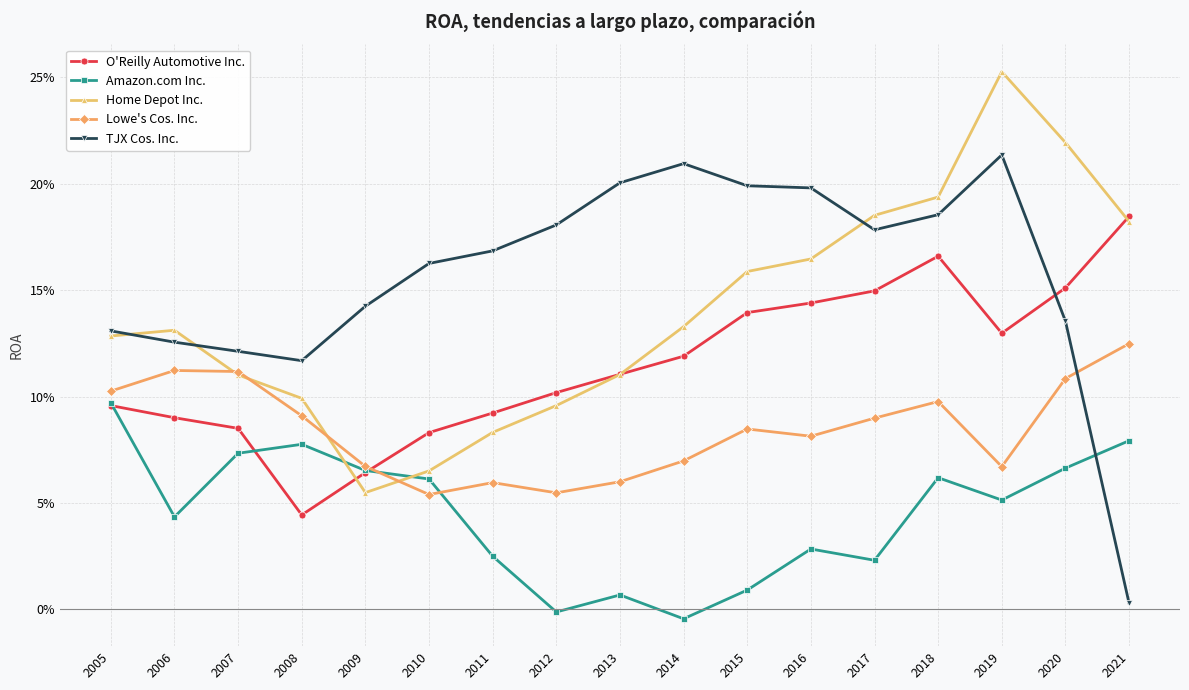

Between 2012 and 2020, which series saw the biggest shift?

Home Depot Inc.